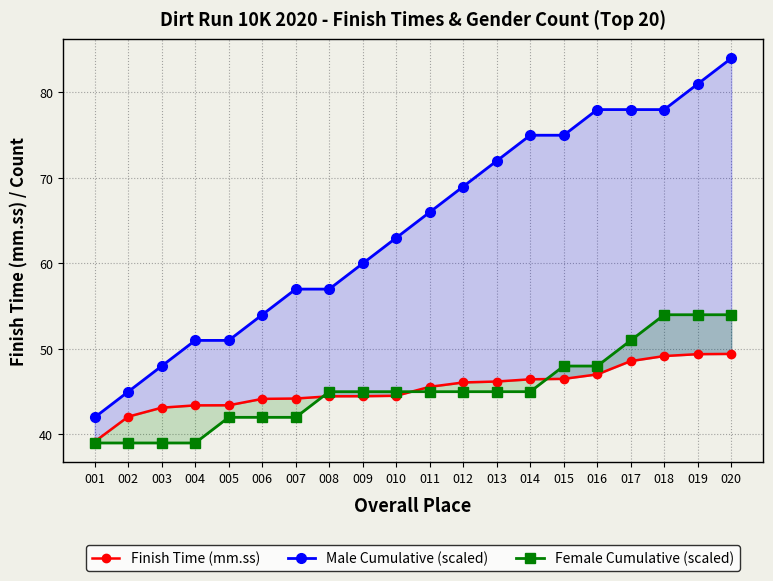

At which label does Male Cumulative (scaled) first exceed 66?

012